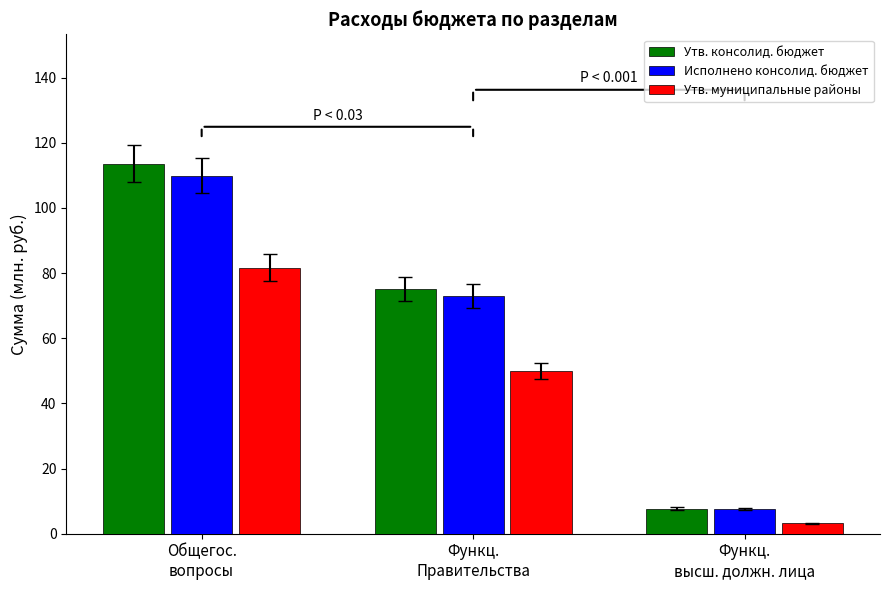

How many groups of bars are there?

3